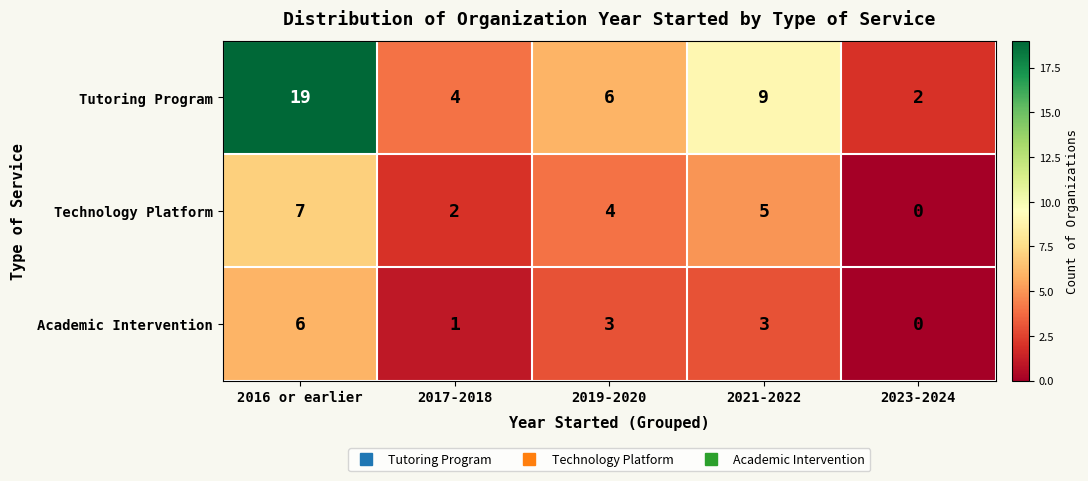

What is the difference between the second highest and minimum values in the Academic Intervention series?

3